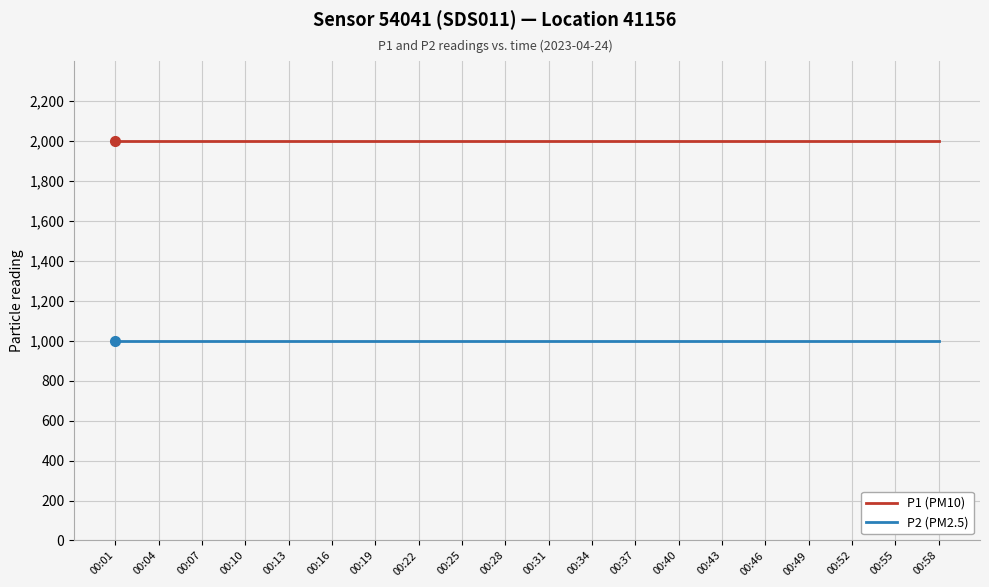

What is the maximum value for P1 (PM10)?

1999.9